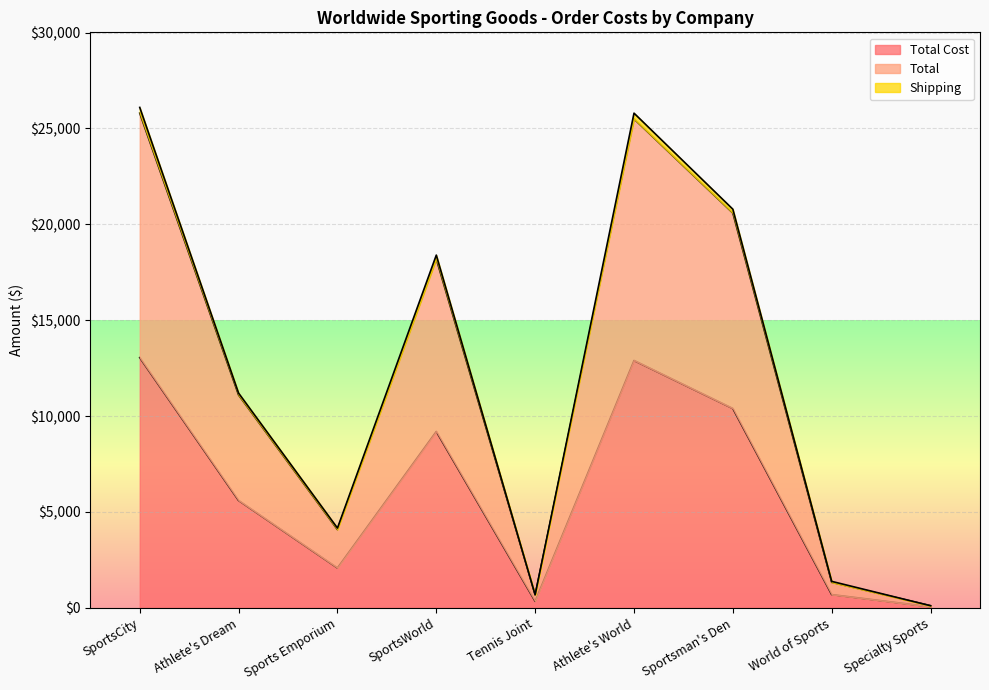

What is the minimum value shown in the chart?

54.8